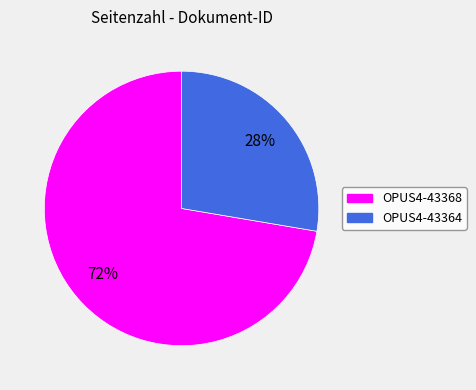

Rank the categories by value from lowest to highest.

OPUS4-43364, OPUS4-43368